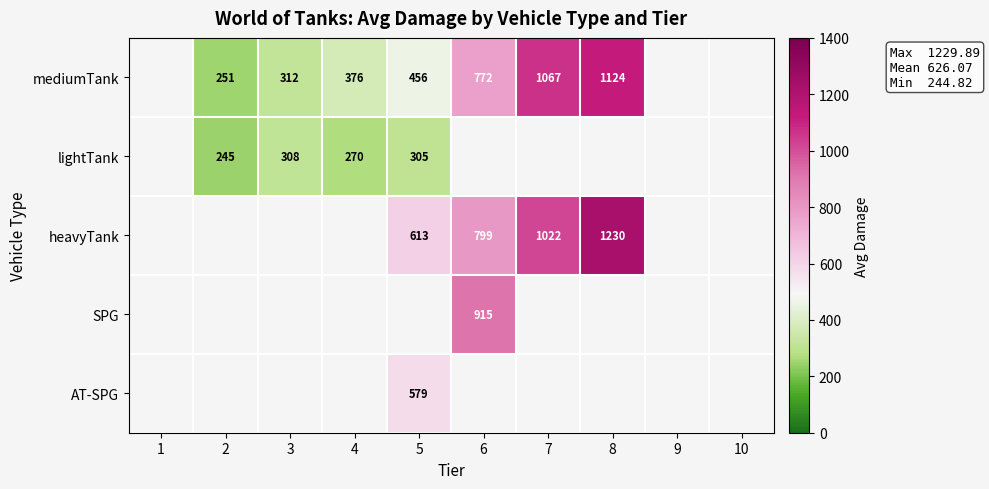

Which label corresponds to the largest value in the chart?

8